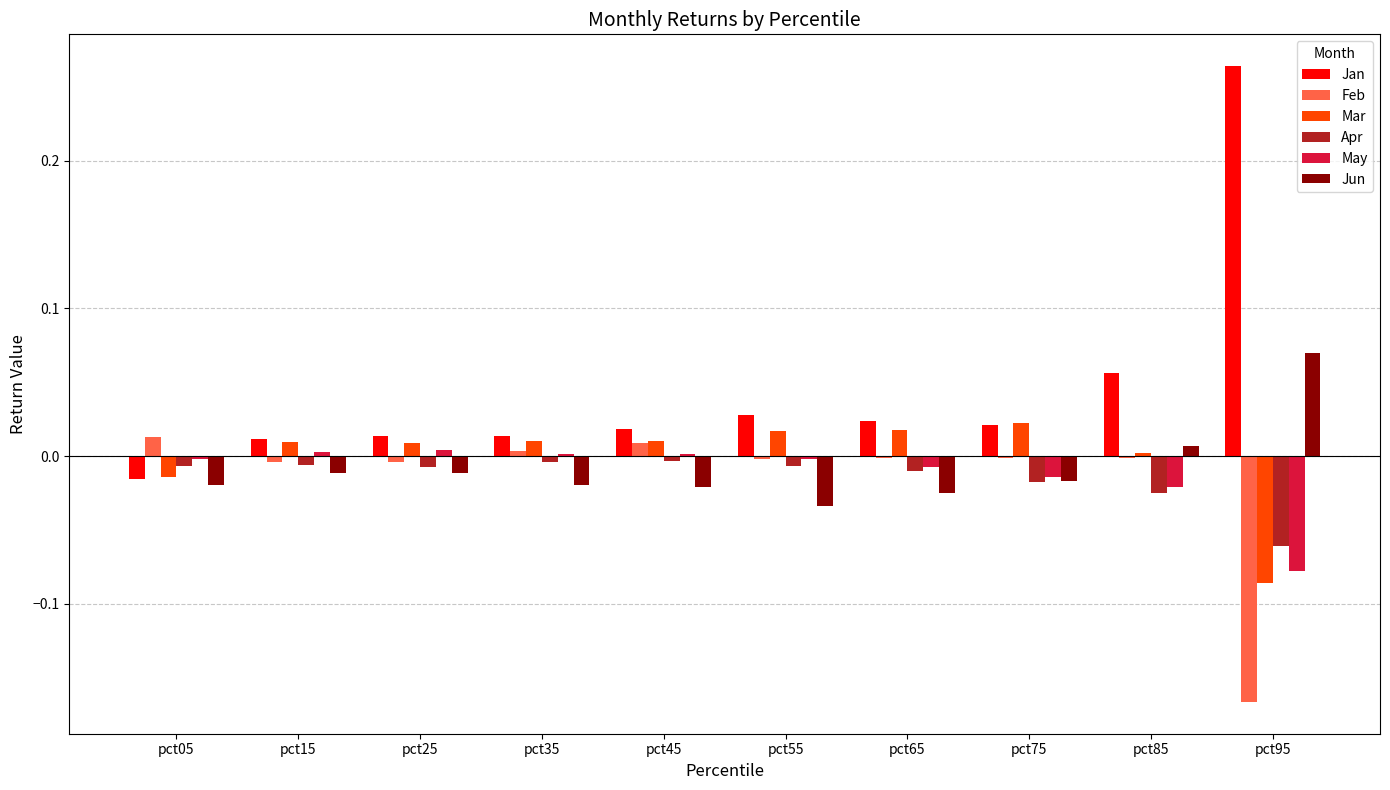

Does the chart contain stacked bars?

No